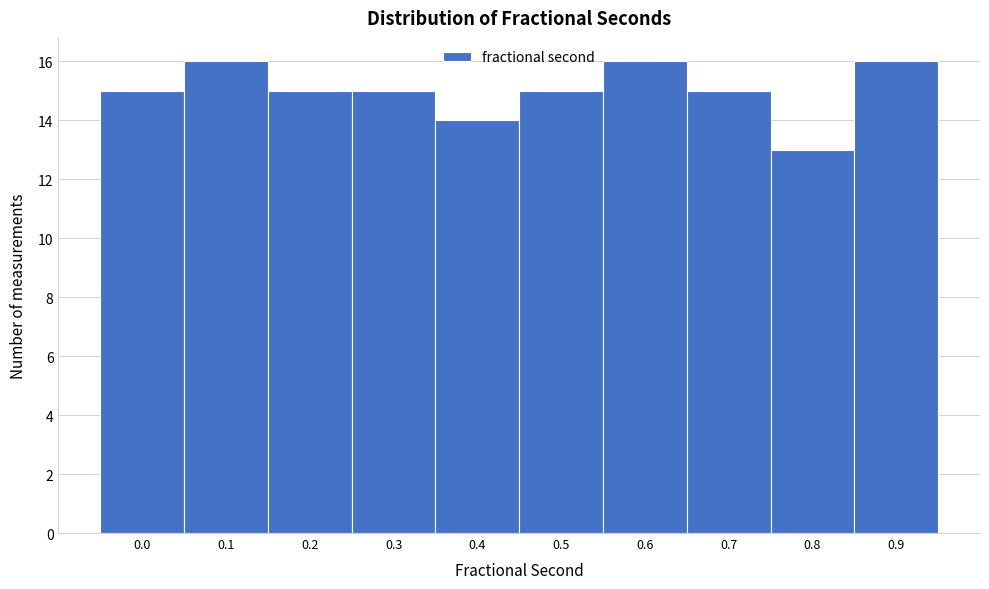

Reading left to right, what are all the values shown in this chart?

15	16	15	15	14	15	16	15	13	16